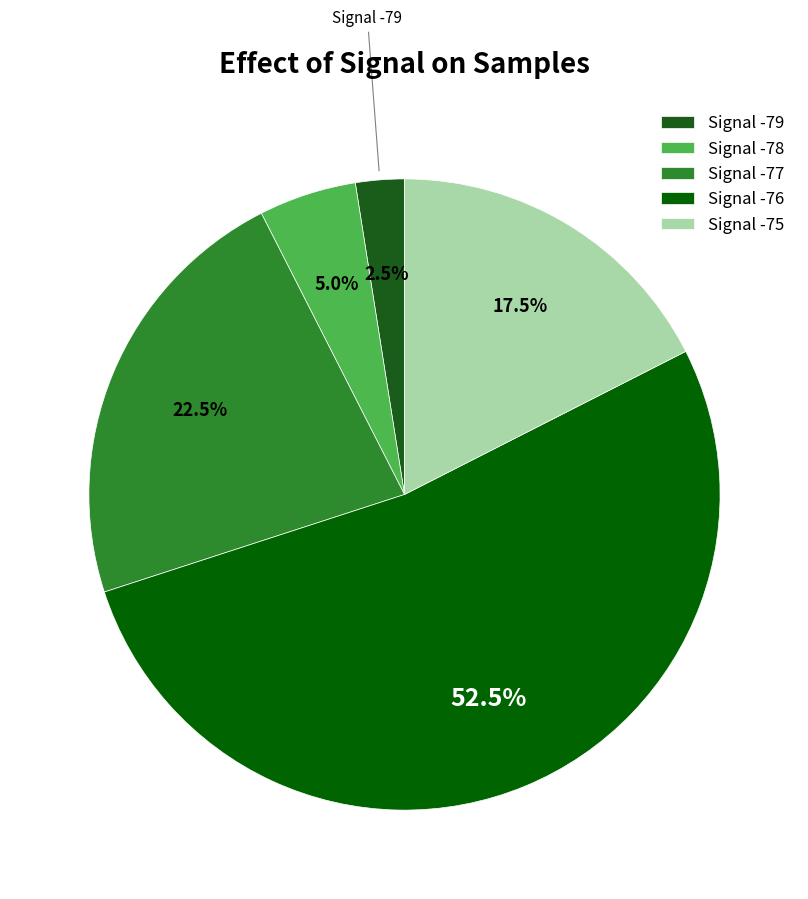

Which slice is the smallest?

Signal -79